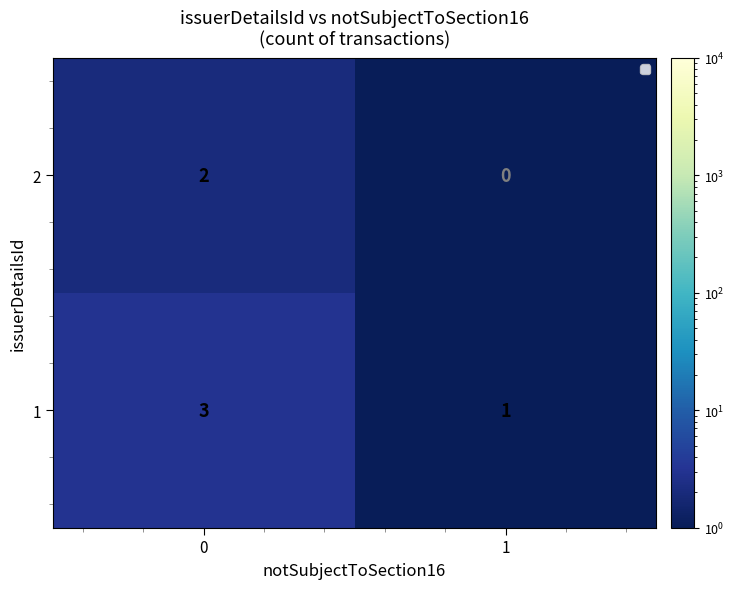

The 2 series shows 1 at 0. True or false?

False